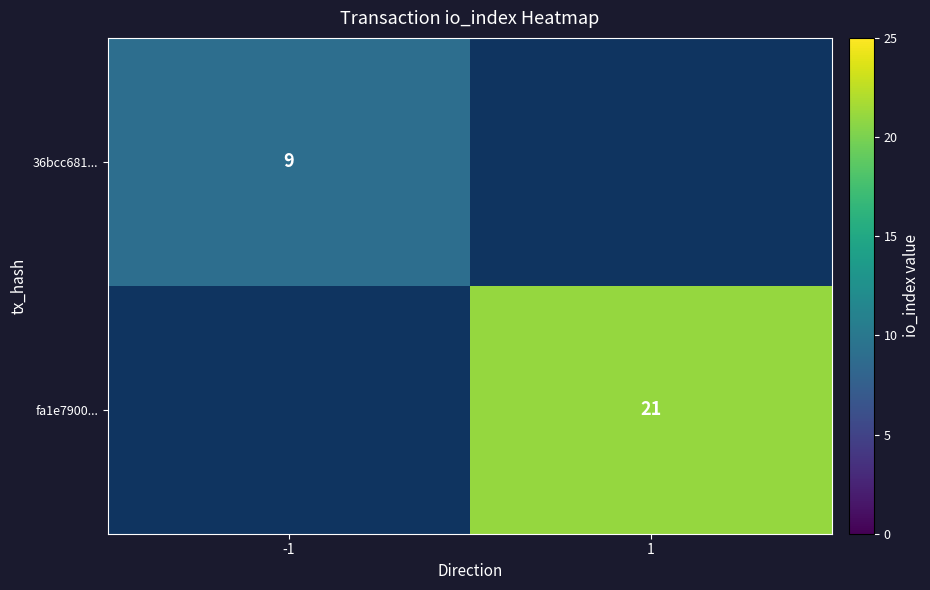

The value of fa1e7900... at 1 is 11. True or false?

False